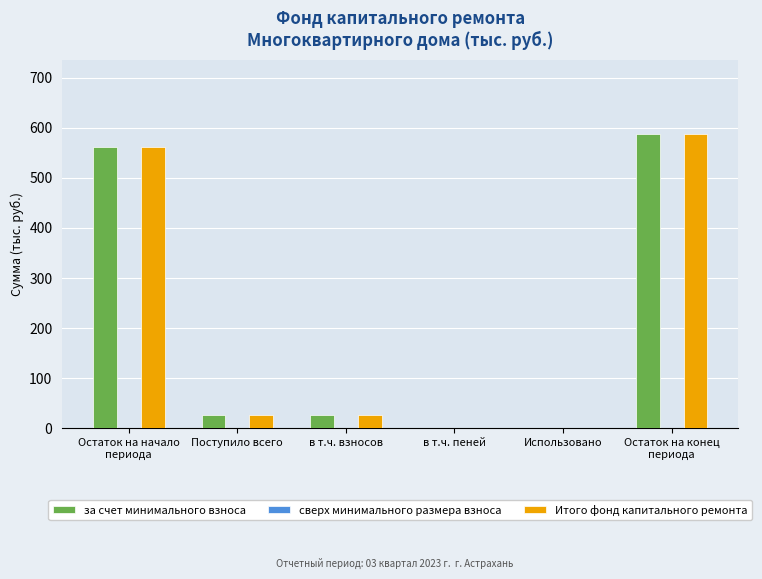

True or false: за счет минимального взноса has a value of -263.5 at Использовано.

False